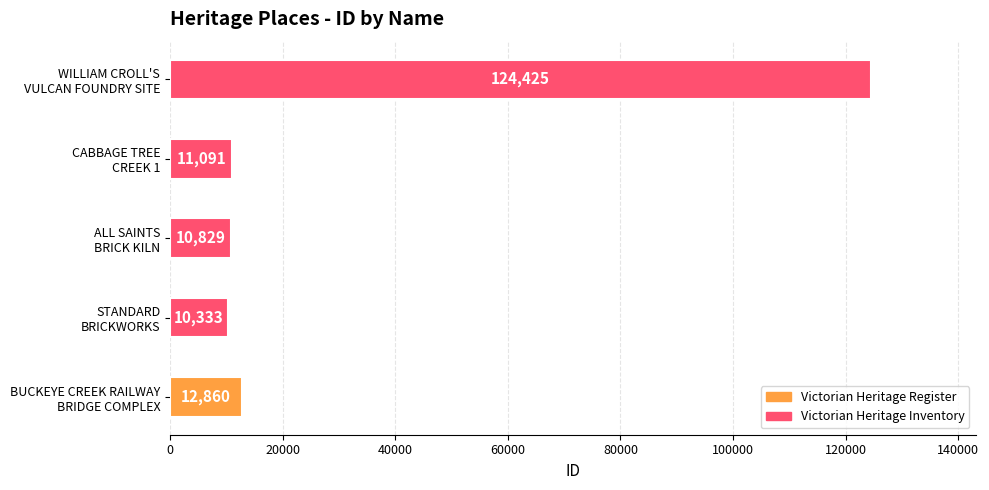

The value at BUCKEYE CREEK RAILWAY
BRIDGE COMPLEX is 21485. True or false?

False